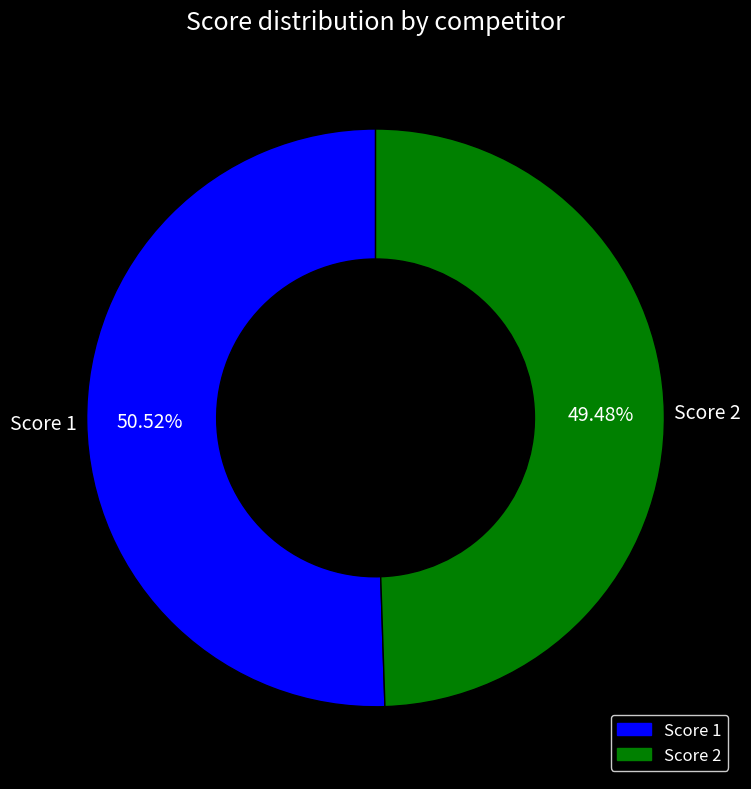

Which slice is the largest?

Score 1